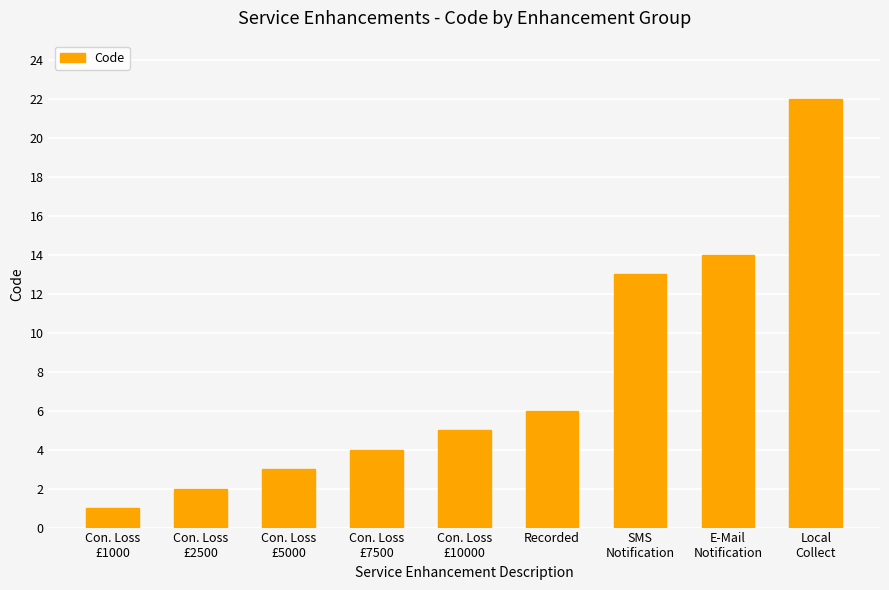

Approximately how many times larger is the value at E-Mail
Notification compared to Con. Loss
£10000?

2.8